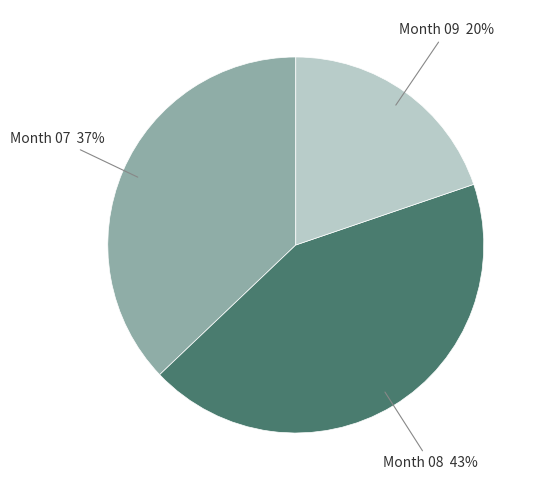

How many segments does this pie chart have?

3